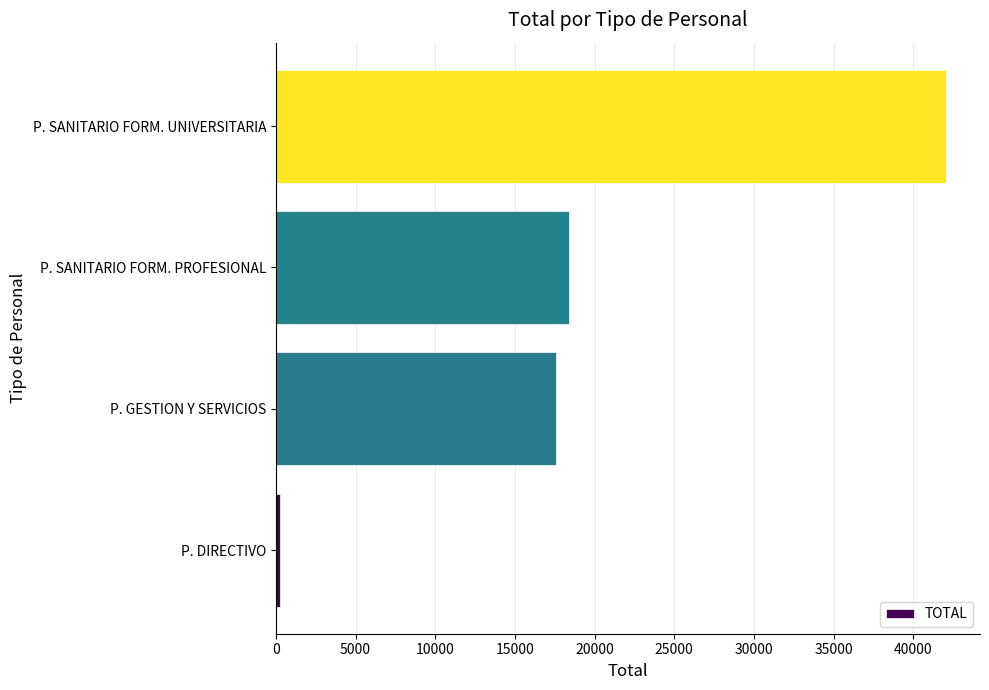

What is the minimum value shown in the chart?

254